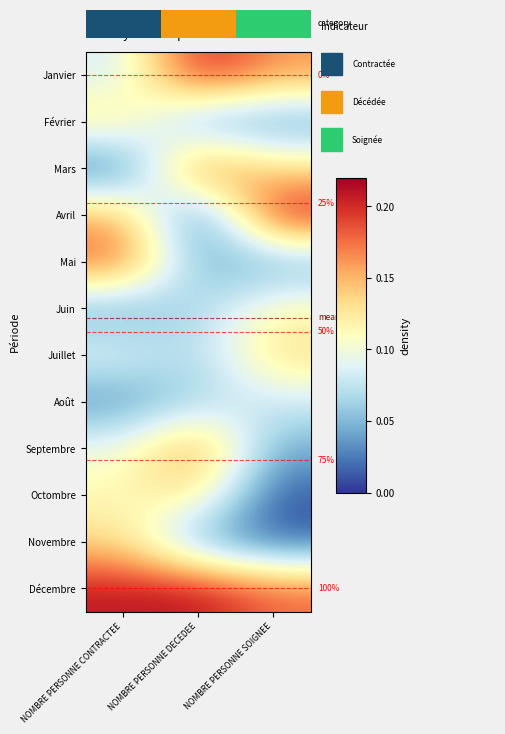

The value of Mai at NOMBRE PERSONNE SOIGNEE is 0.1. True or false?

False